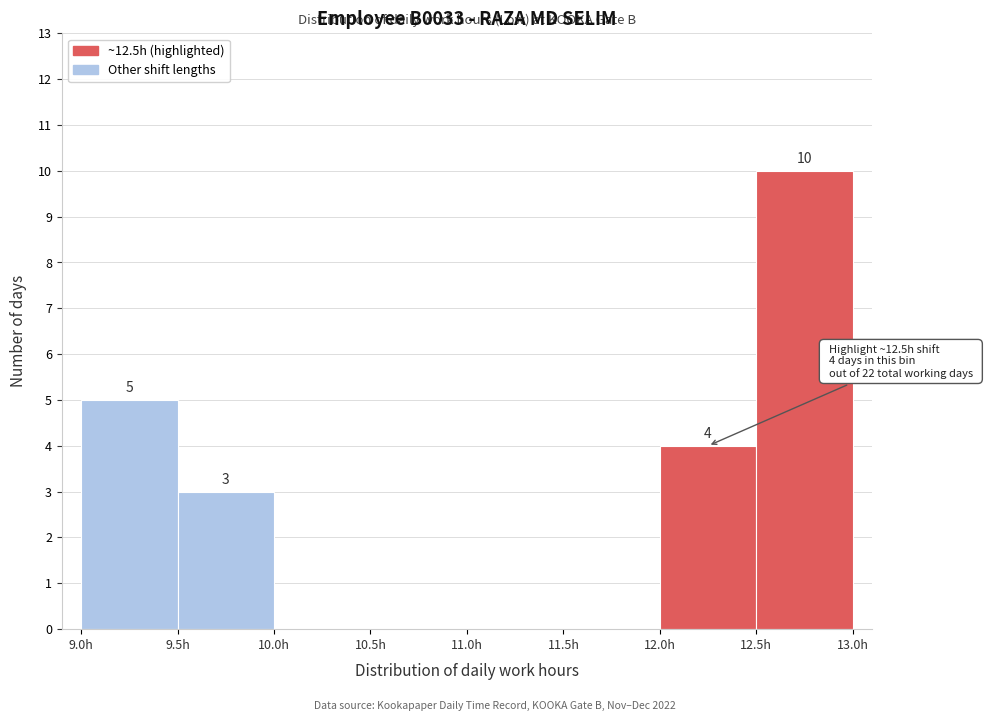

Over which range of the x-axis is the bar tallest?

12.5 to 13.0